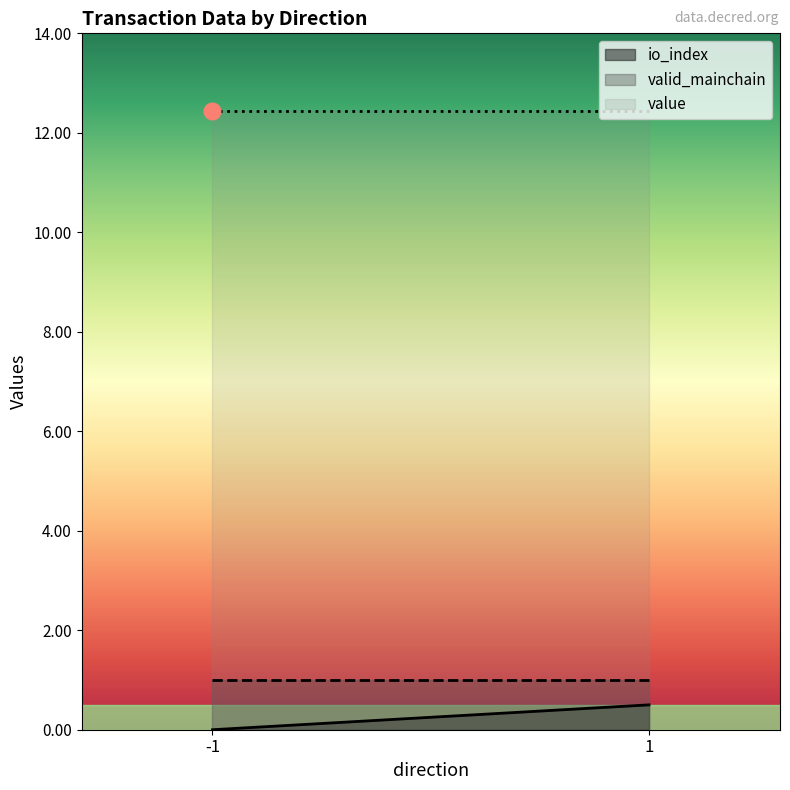

Where is io_index nearest to the value 0?

-1